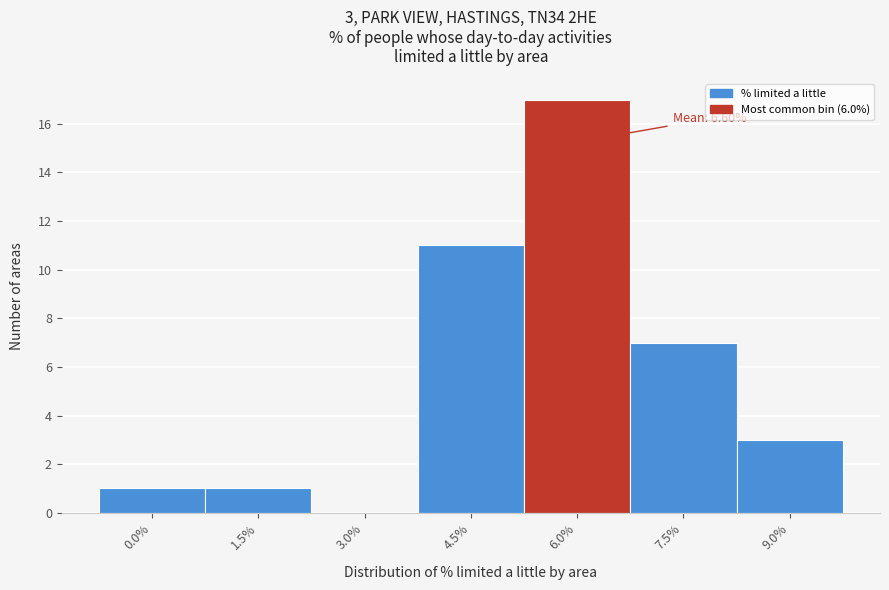

Reading left to right, list all the values displayed in this chart.

0.0%=1	1.5%=1	3.0%=0	4.5%=11	6.0%=17	7.5%=7	9.0%=3